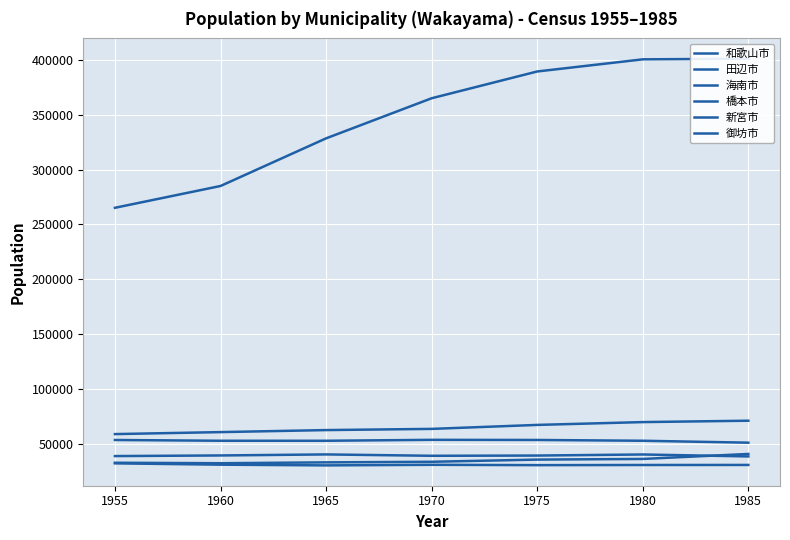

Is it true that 新宮市 equals 16962 at 1980?

False